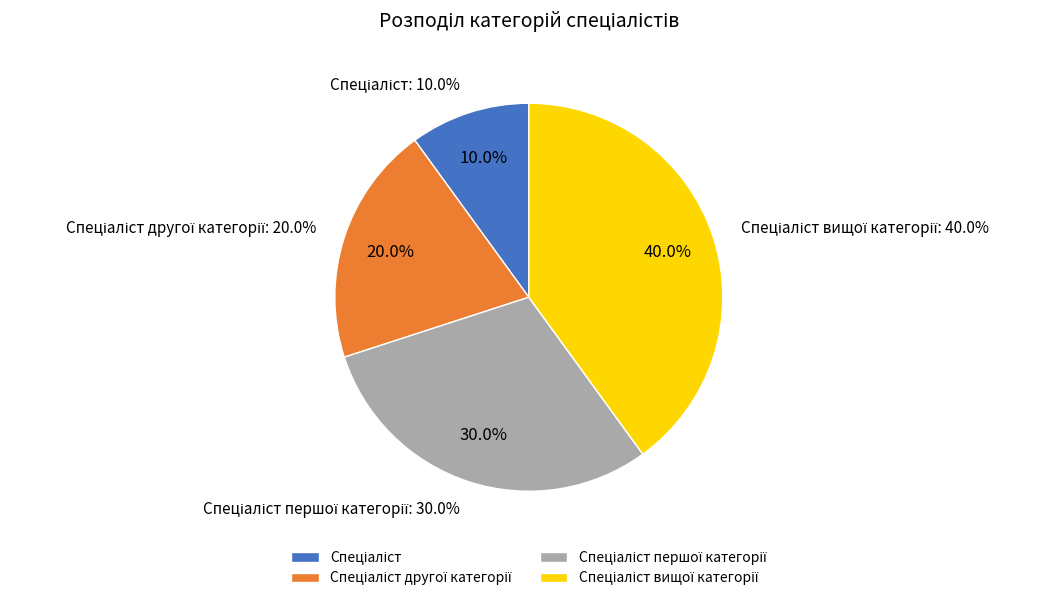

To the nearest percent, what is the combined percentage of Спеціаліст першої категорії and Спеціаліст?

40%